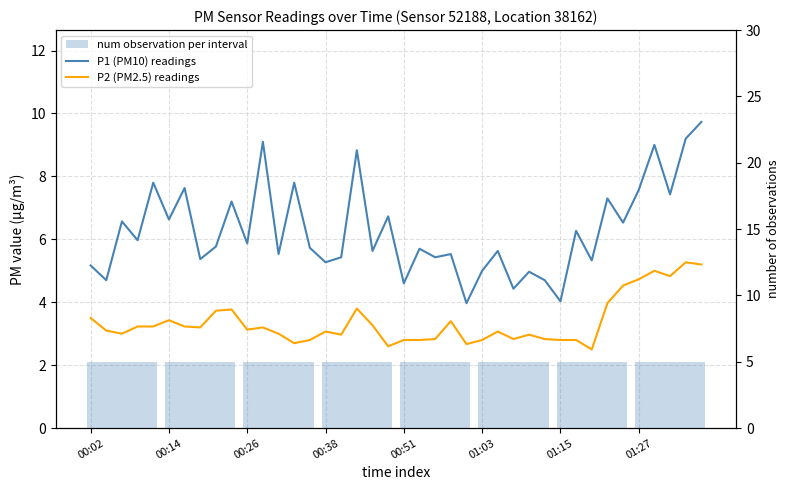

Which series has the widest spread of values?

P1